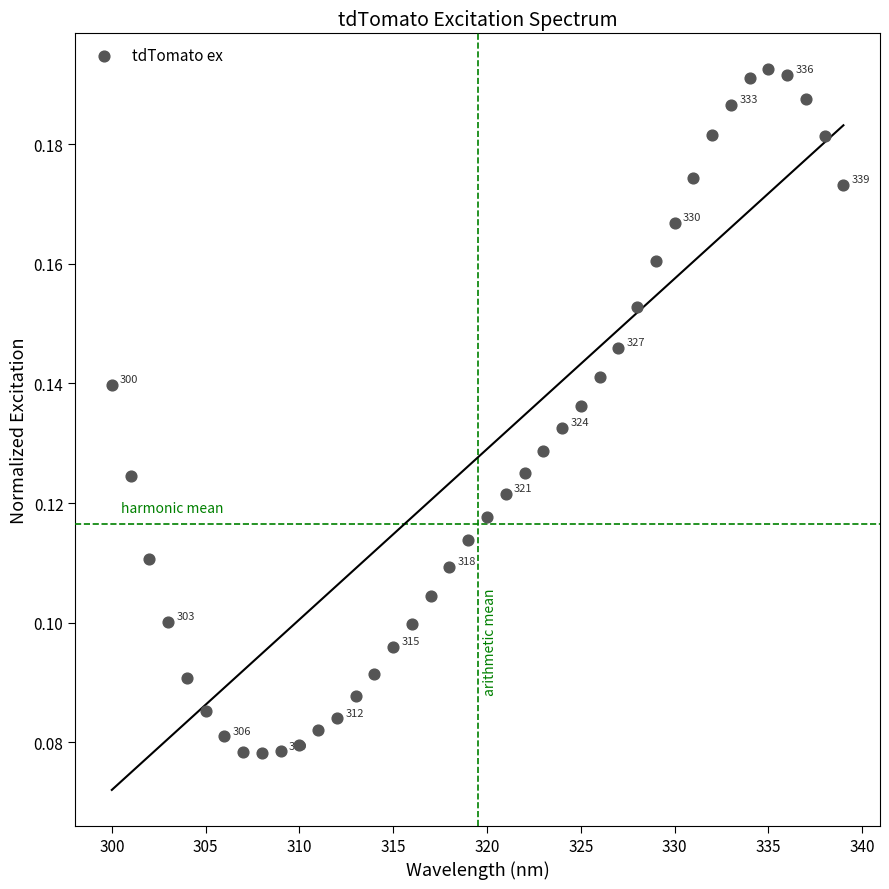

What is the range of X values (max minus min)?

39.0